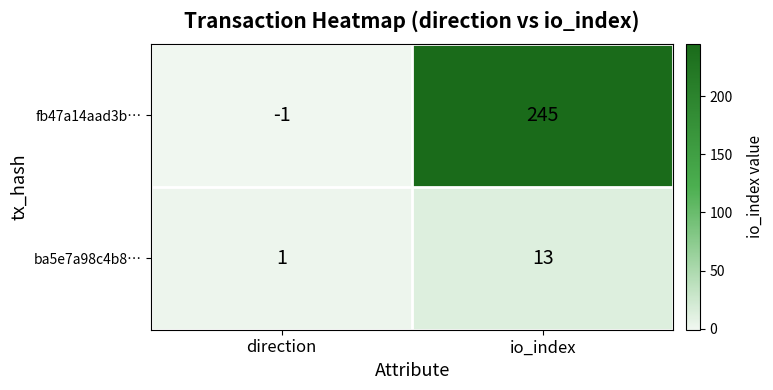

At how many categories does at least one series exceed 236?

1